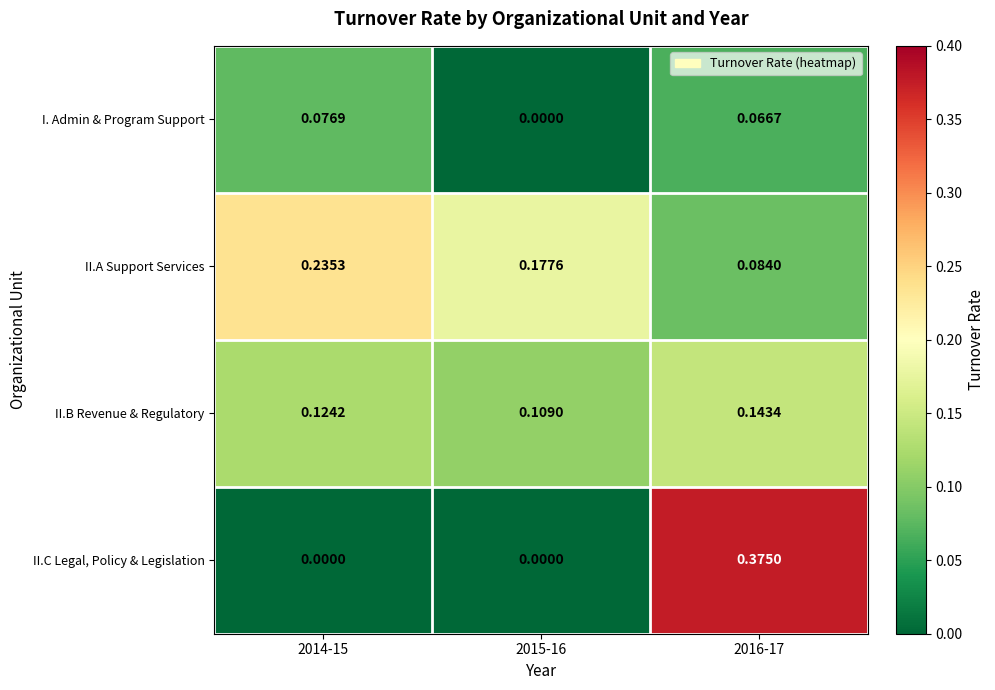

Rank the series at 2016-17 from lowest to highest value.

I. Admin & Program Support, II.A Support Services, II.B Revenue & Regulatory, II.C Legal, Policy & Legislation